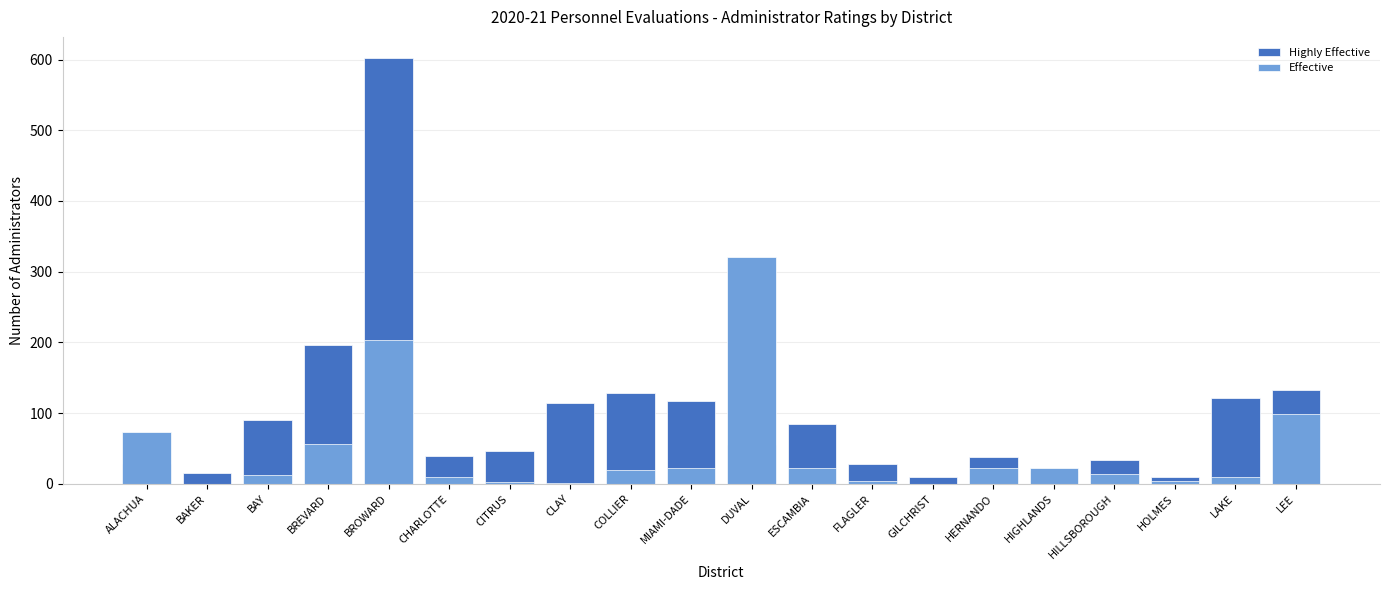

What is the difference between the Highly Effective values at GILCHRIST and BREVARD?

187